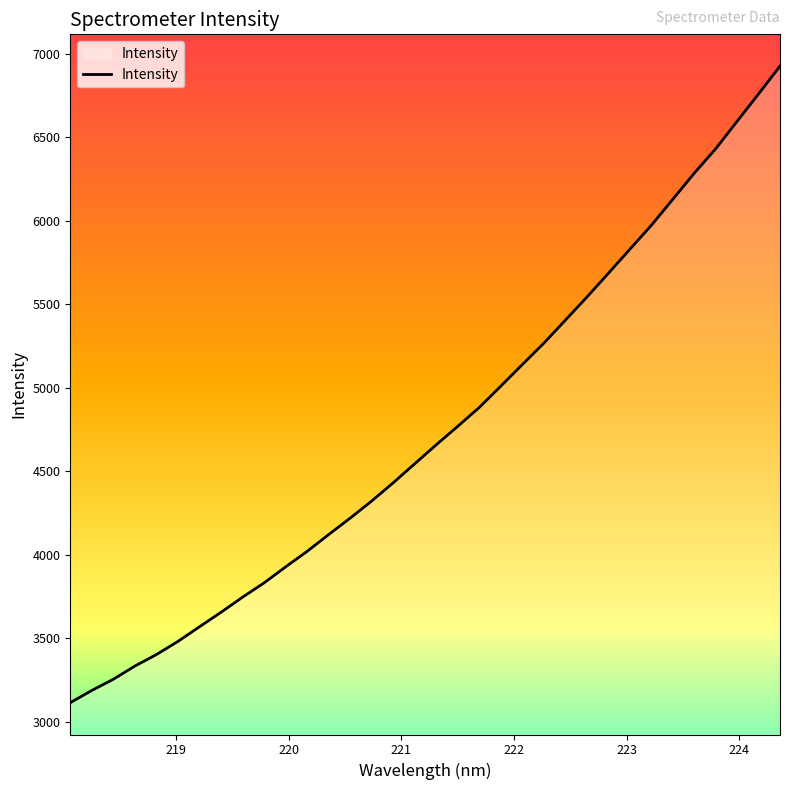

What is the difference between the maximum and minimum values?

3810.4